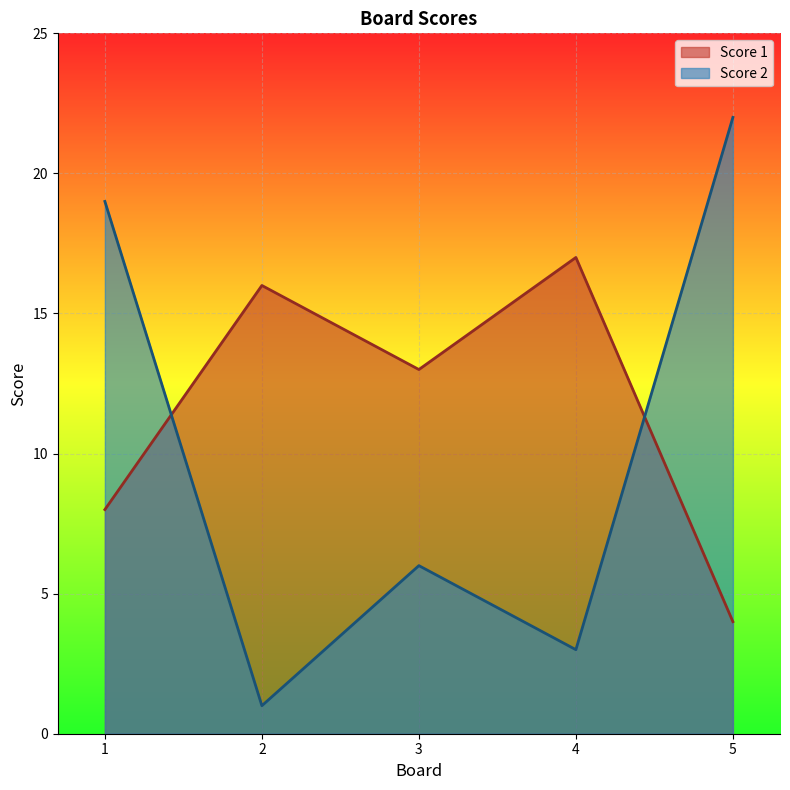

How many lines are shown in the chart?

2